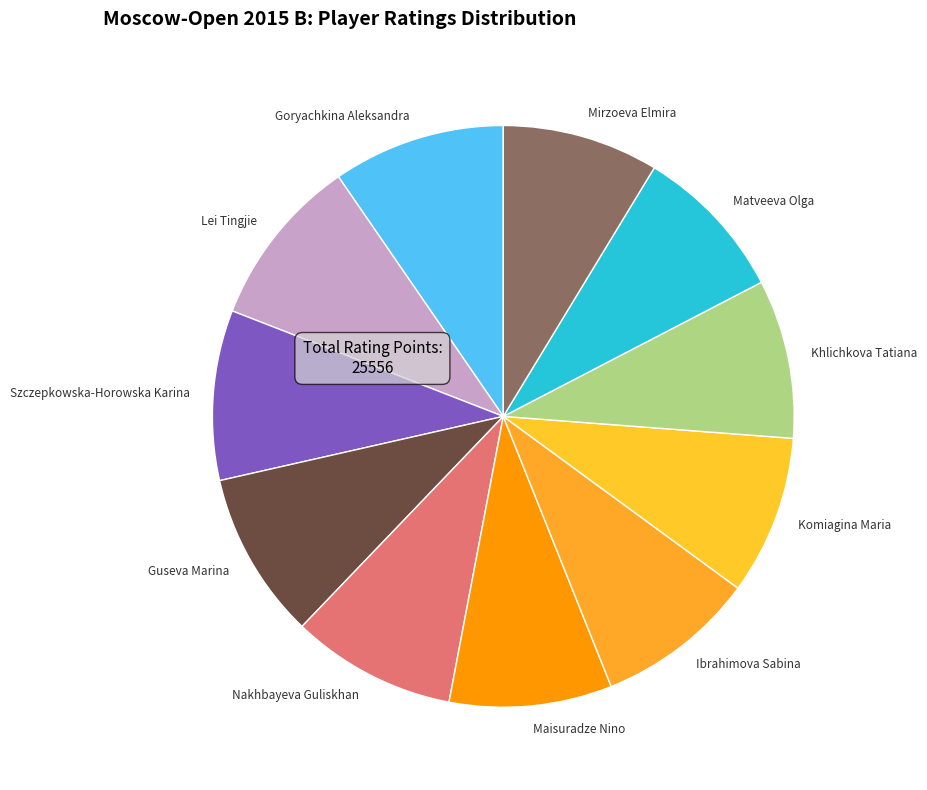

The Maisuradze Nino slice represents 19% of the pie. True or false?

False